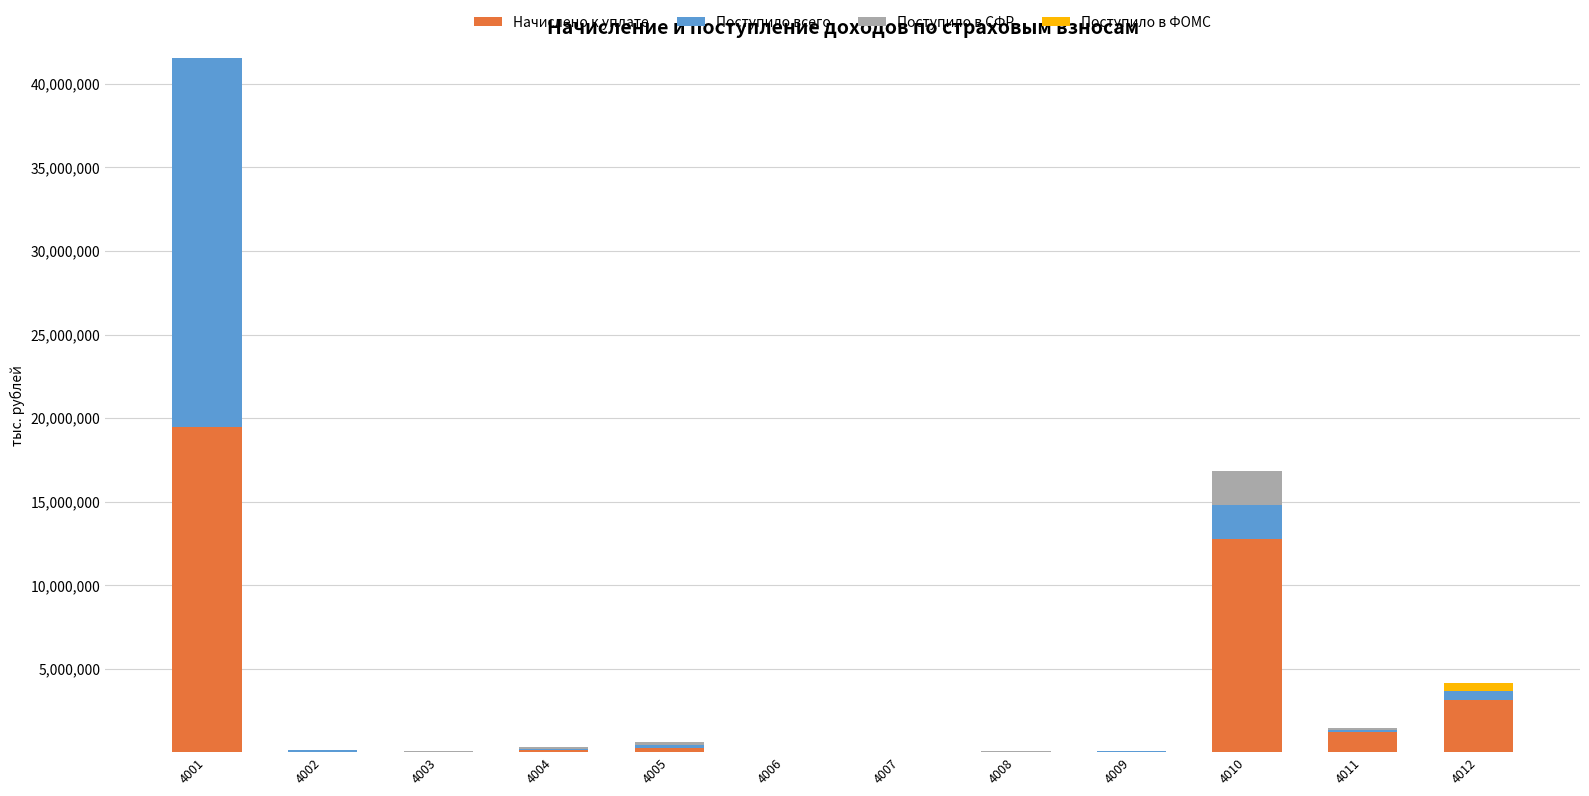

At which category is the sum across all series the highest?

4001